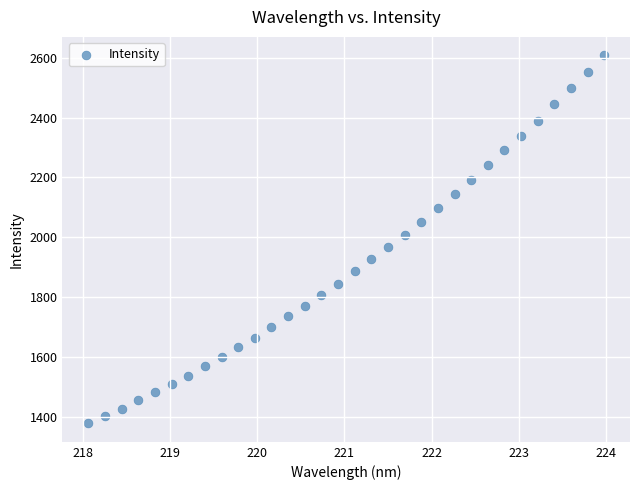

What is the range of Y values (max minus min)?

1229.9